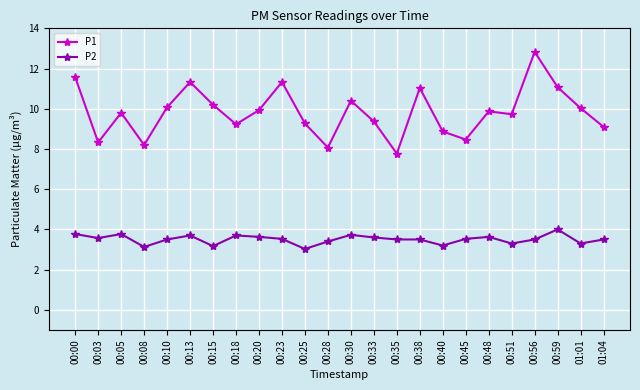

What are all the series names shown in the legend?

P1, P2